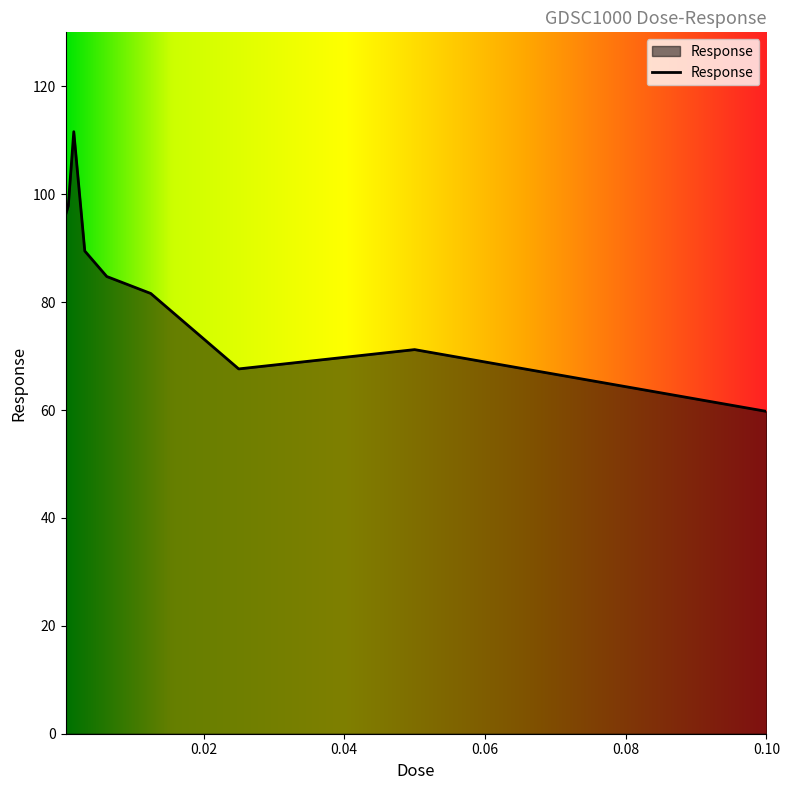

What is the minimum value shown in the chart?

59.7